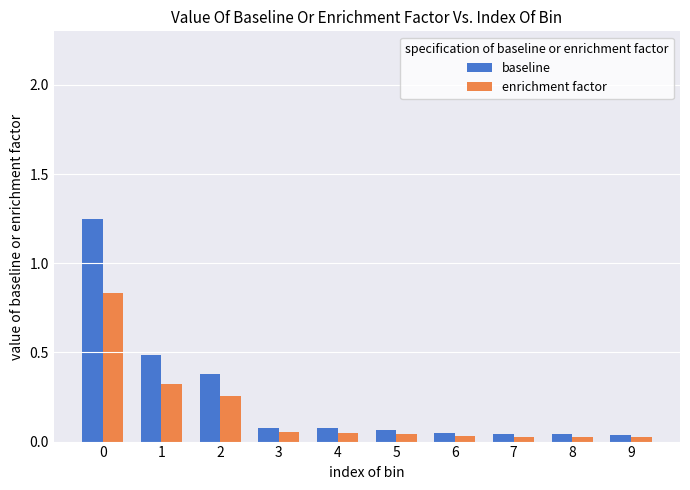

At how many categories does at least one series exceed 0?

10